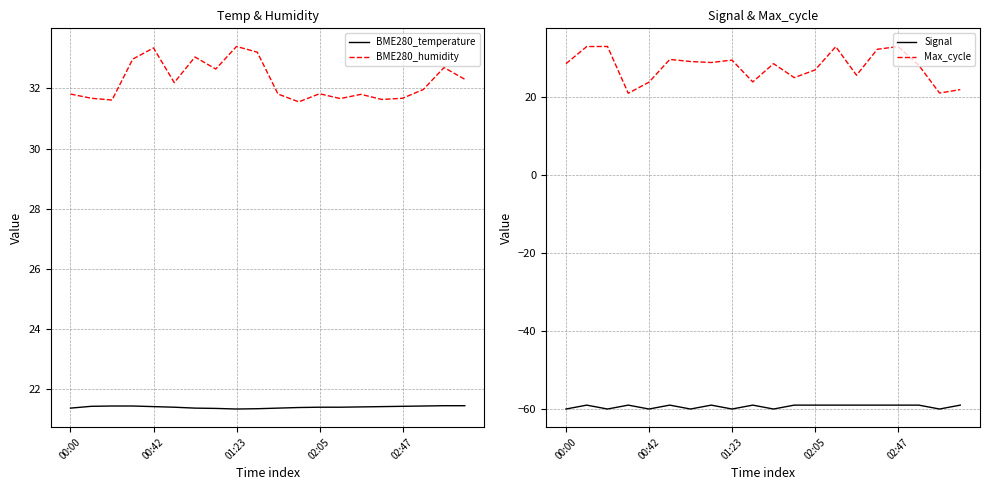

True or false: BME280_temperature and BME280_humidity cross at least once.

False